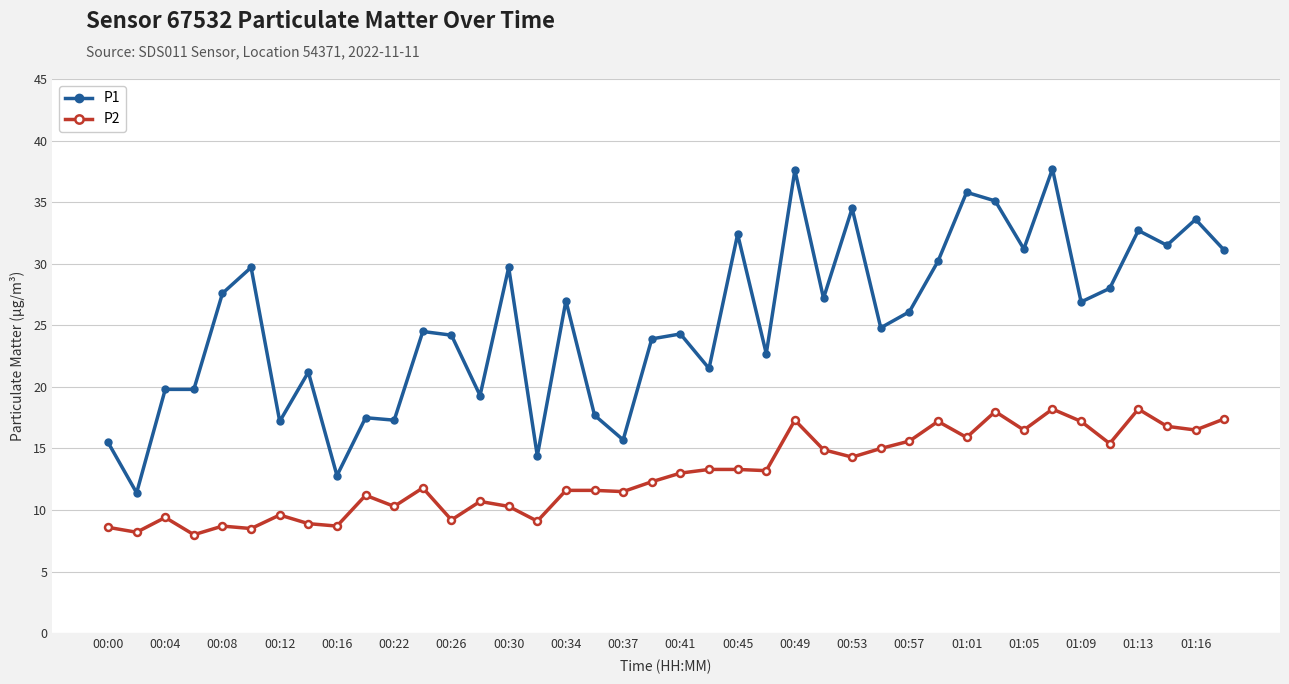

Which series has the widest spread of values?

P1